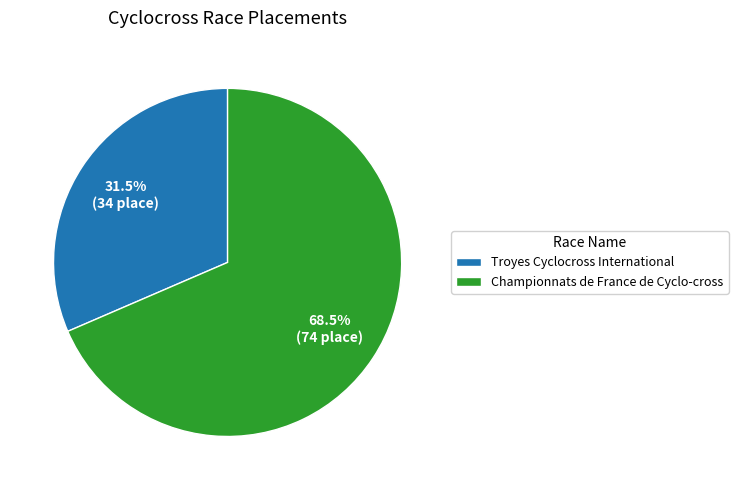

To the nearest percent, what is the difference between the Troyes Cyclocross International and Championnats de France de Cyclo-cross slice percentages?

37%